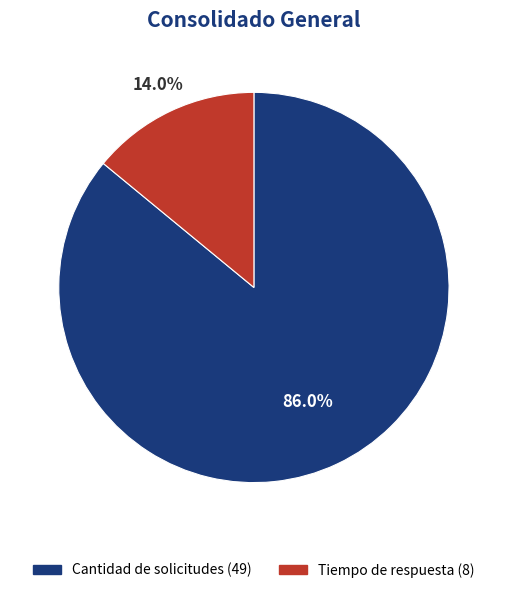

Is it true that Cantidad de solicitudes is 78% of the pie?

False